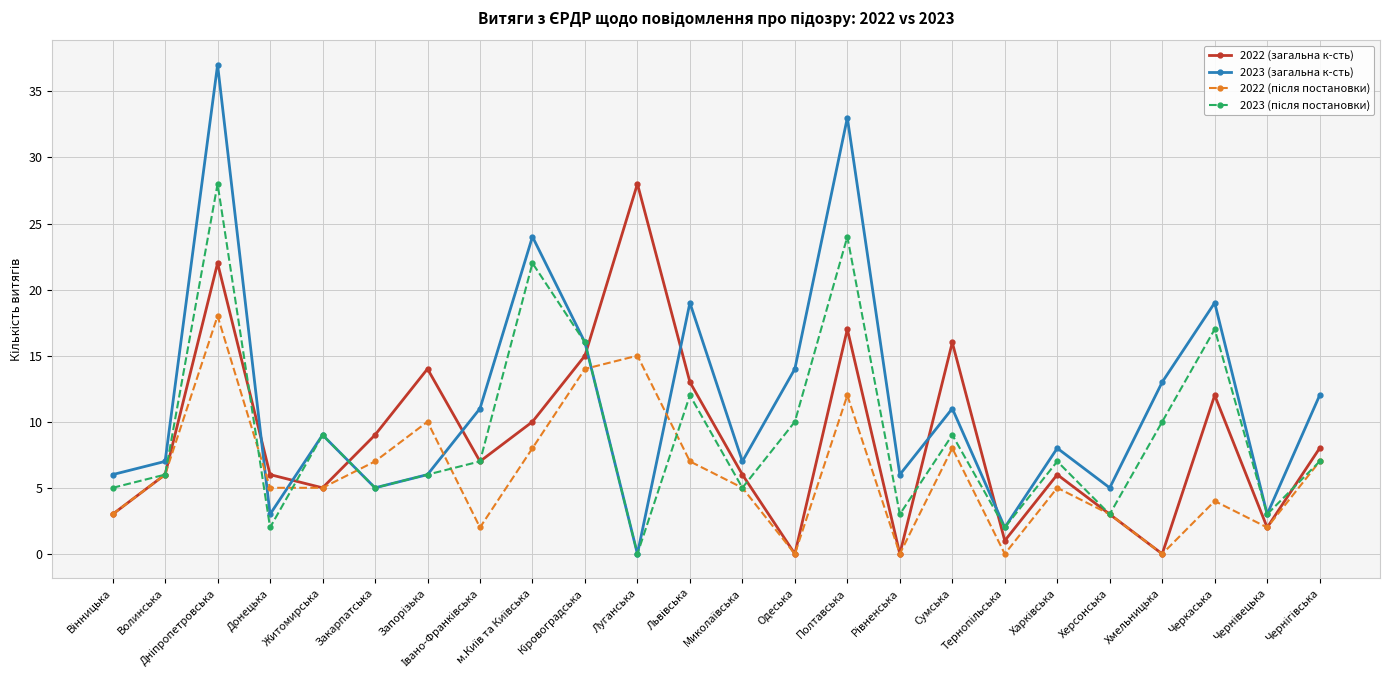

What is the label of the 5th point from the left?

Житомирська